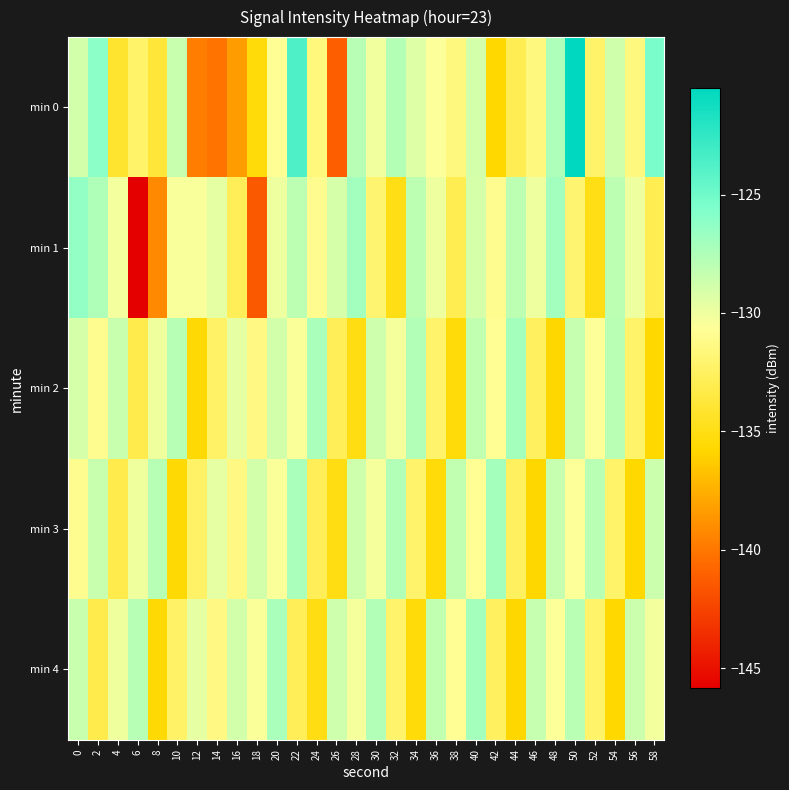

What is the minimum value shown in the chart?

-145.9